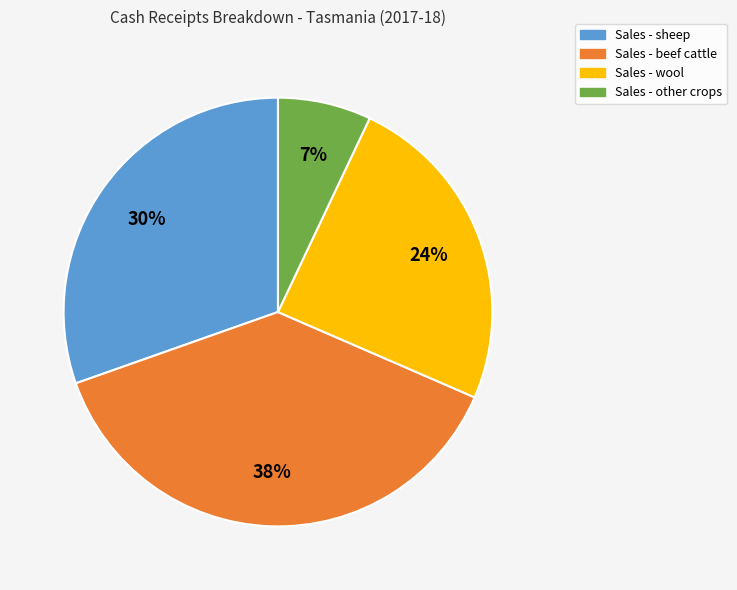

Combined, do Sales - sheep and Sales - wool account for over 50%?

Yes